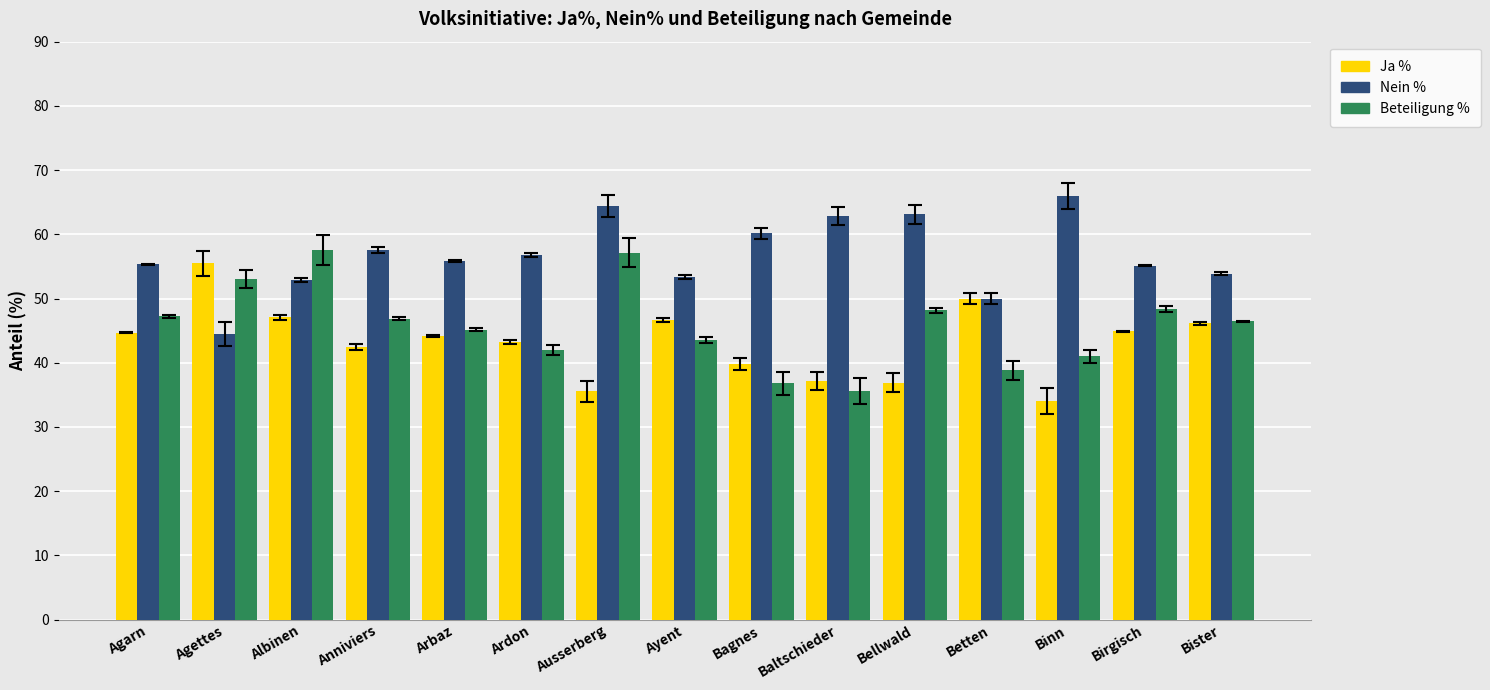

What is the sum of the Ja % values at Ayent and Binn?

80.7